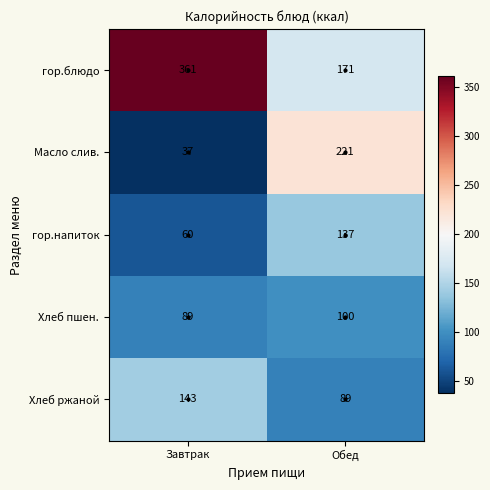

At which category does the chart reach its minimum across all series?

Завтрак